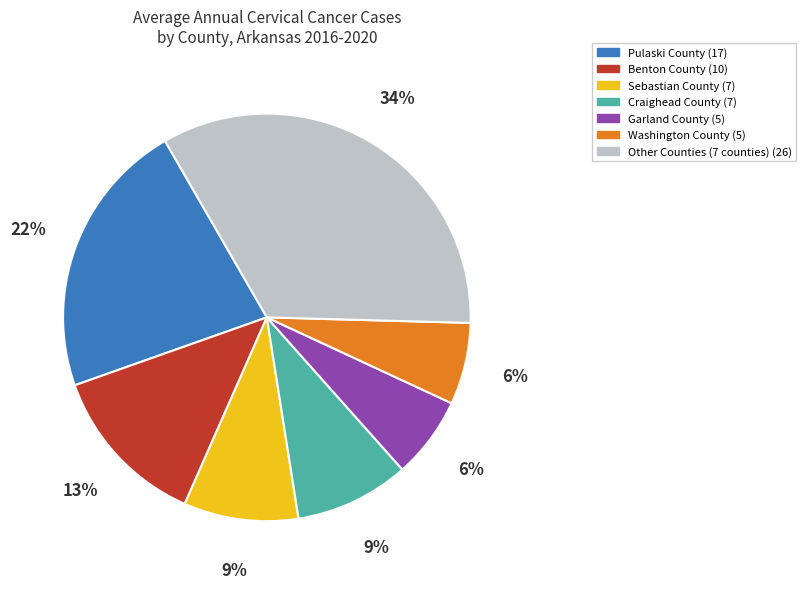

Is there any slice that represents more than half of the pie?

No